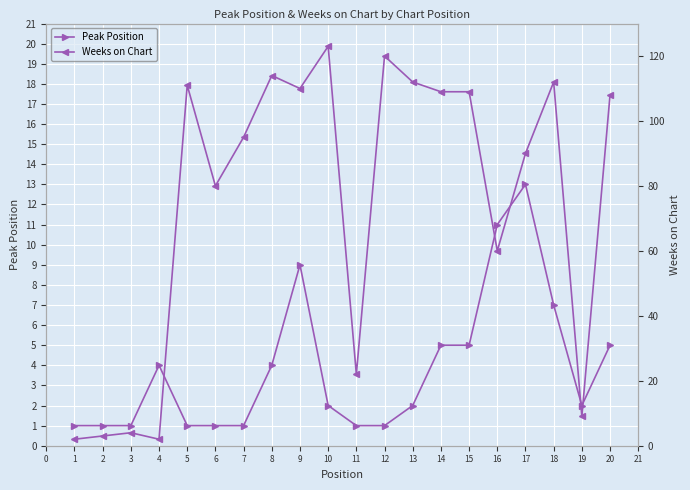

The Peak Position series shows 2 at 19. True or false?

True